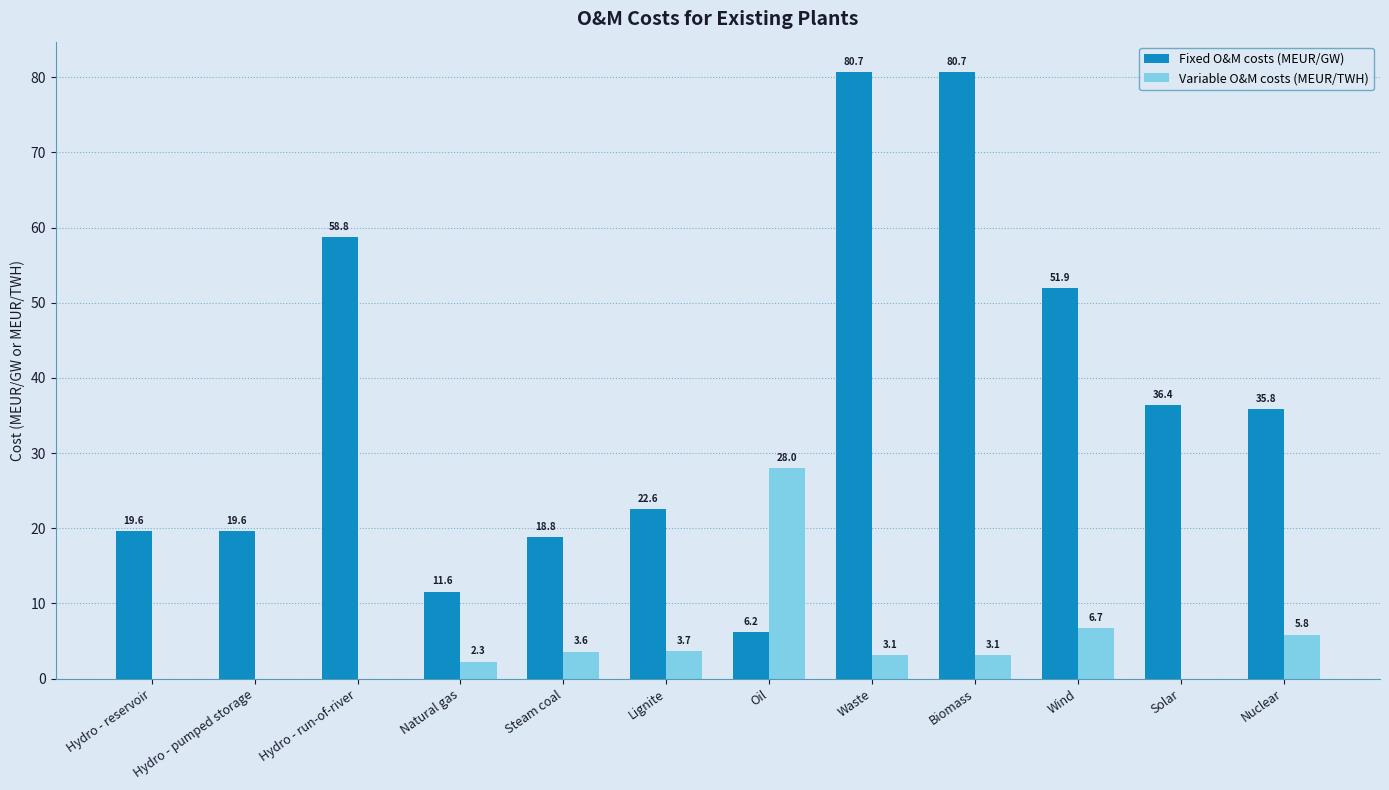

Between Natural gas and Steam coal, which series saw the biggest shift?

Fixed O&M costs (MEUR/GW)